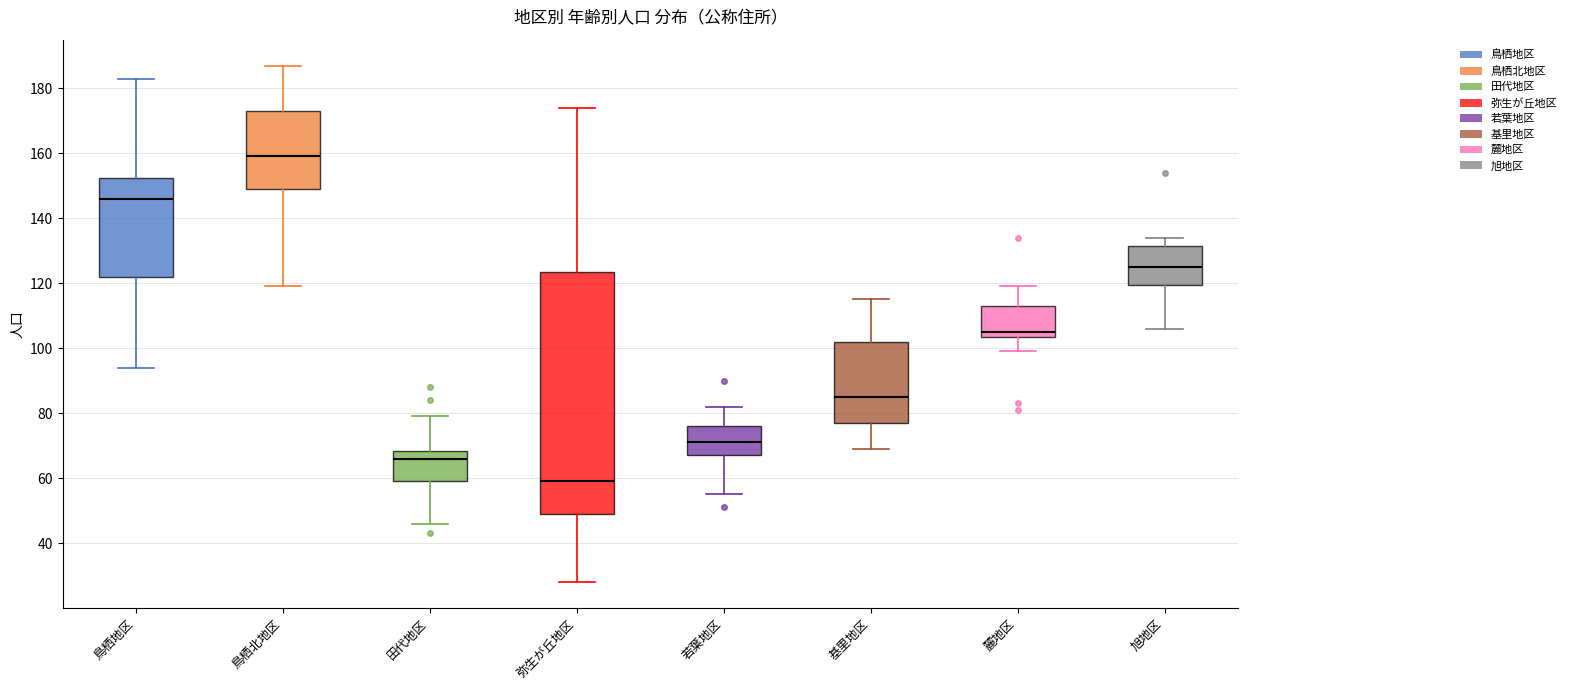

Reading left to right, read every box against the y-axis: the position of its median line, the range the box covers, and the ends of its whiskers. The values are not printed on the chart, so give them approximately, as read against the axis.

鳥栖地区: median 146, box 122 to 152, whiskers 94 to 184
鳥栖北地区: median 160, box 150 to 174, whiskers 120 to 188
田代地区: median 66, box 60 to 68, whiskers 46 to 80
弥生が丘地区: median 60, box 50 to 124, whiskers 28 to 174
若葉地区: median 72, box 68 to 76, whiskers 56 to 82
基里地区: median 86, box 78 to 102, whiskers 70 to 116
麓地区: median 106, box 104 to 114, whiskers 100 to 120
旭地区: median 126, box 120 to 132, whiskers 106 to 134